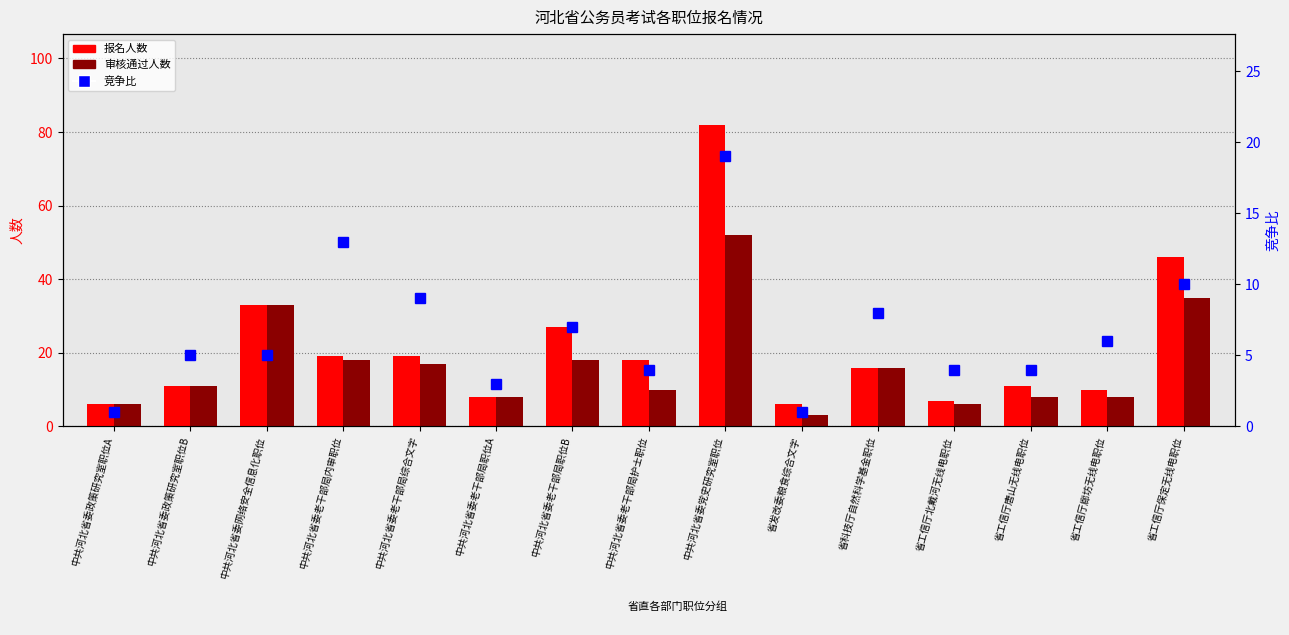

At which label does 审核通过人数 reach its minimum?

省发改委粮食综合文字